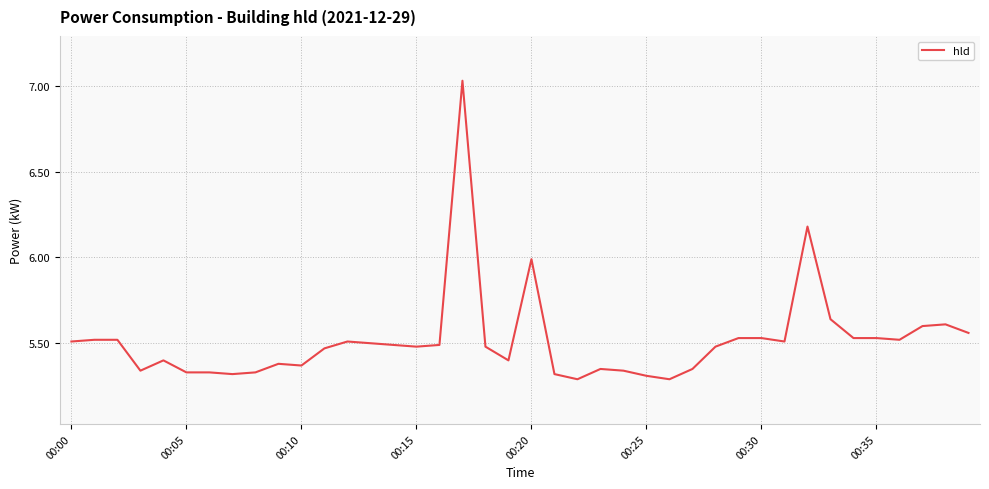

What is the difference between the maximum and minimum values?

1.7